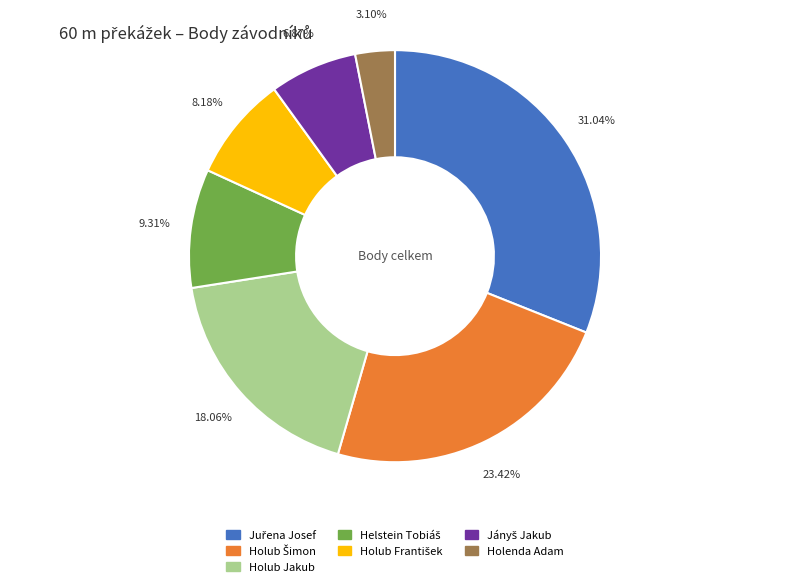

Is it true that Holub Jakub is 30% of the pie?

False